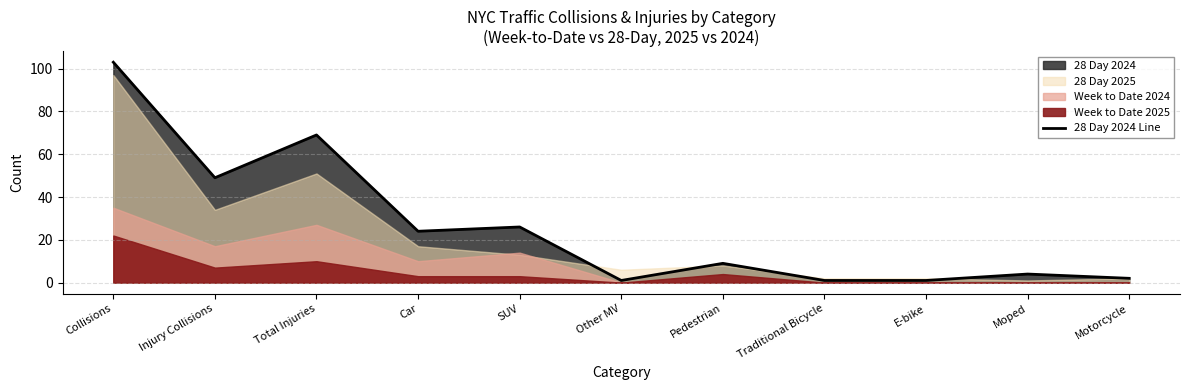

How many values are below 9?

5